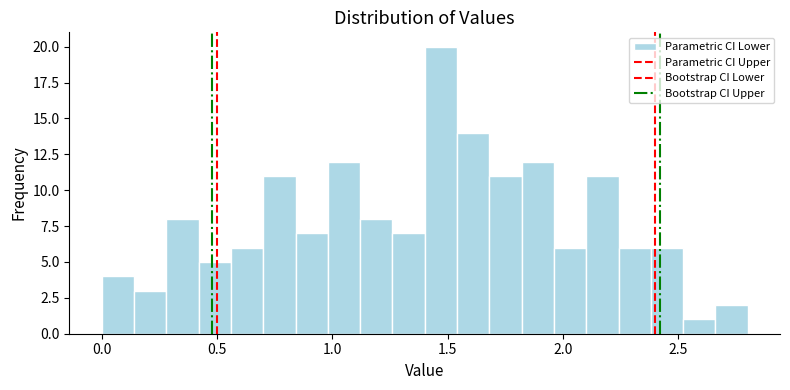

Read against the x-axis, roughly where is the centre of the tallest bar?

1.45